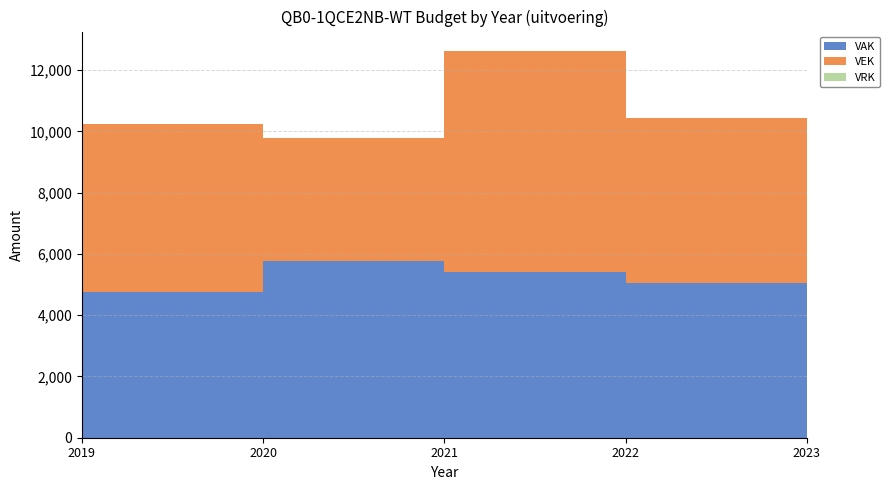

Reading left to right, extract all data points from this chart.

VAK: 4767	5787	5416	5040	6235
VEK: 5480	4008	7216	5396	6103
VRK: 0	0	0	0	0